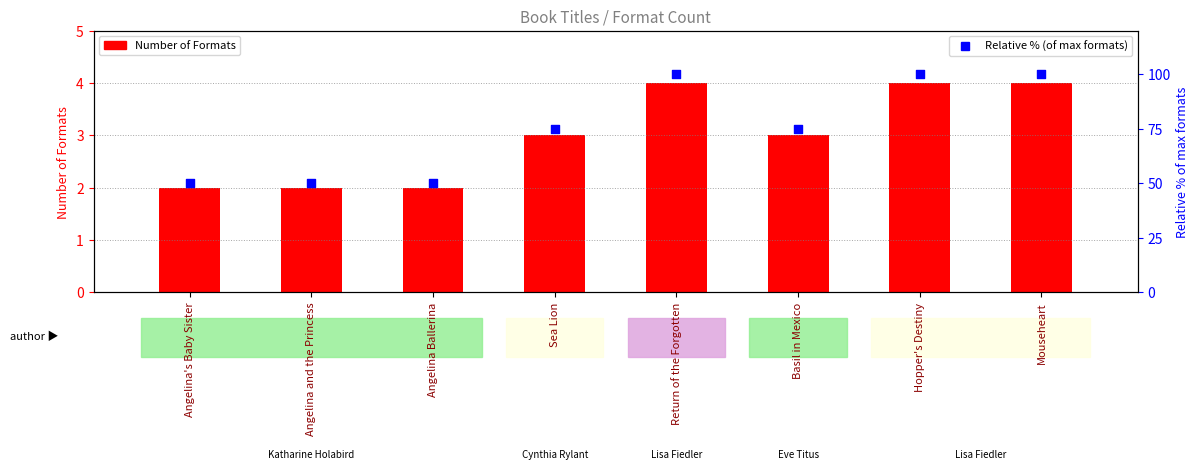

Which series reaches the minimum Y coordinate?

Number of Formats